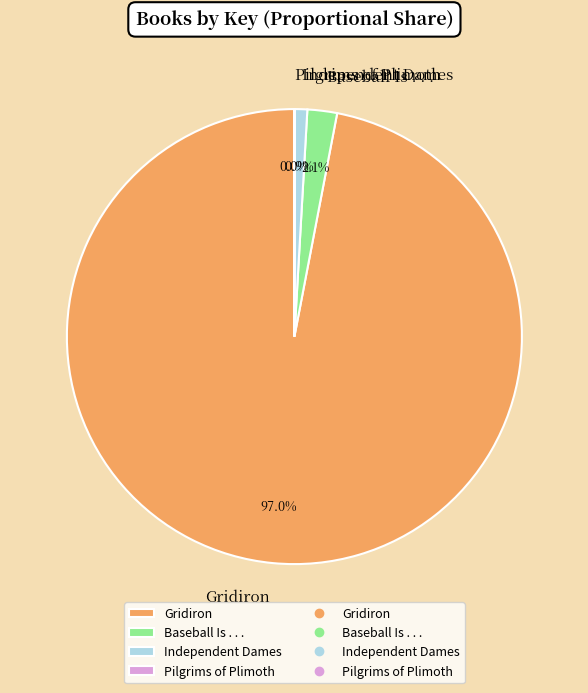

True or false: Gridiron accounts for 97% of the total.

True